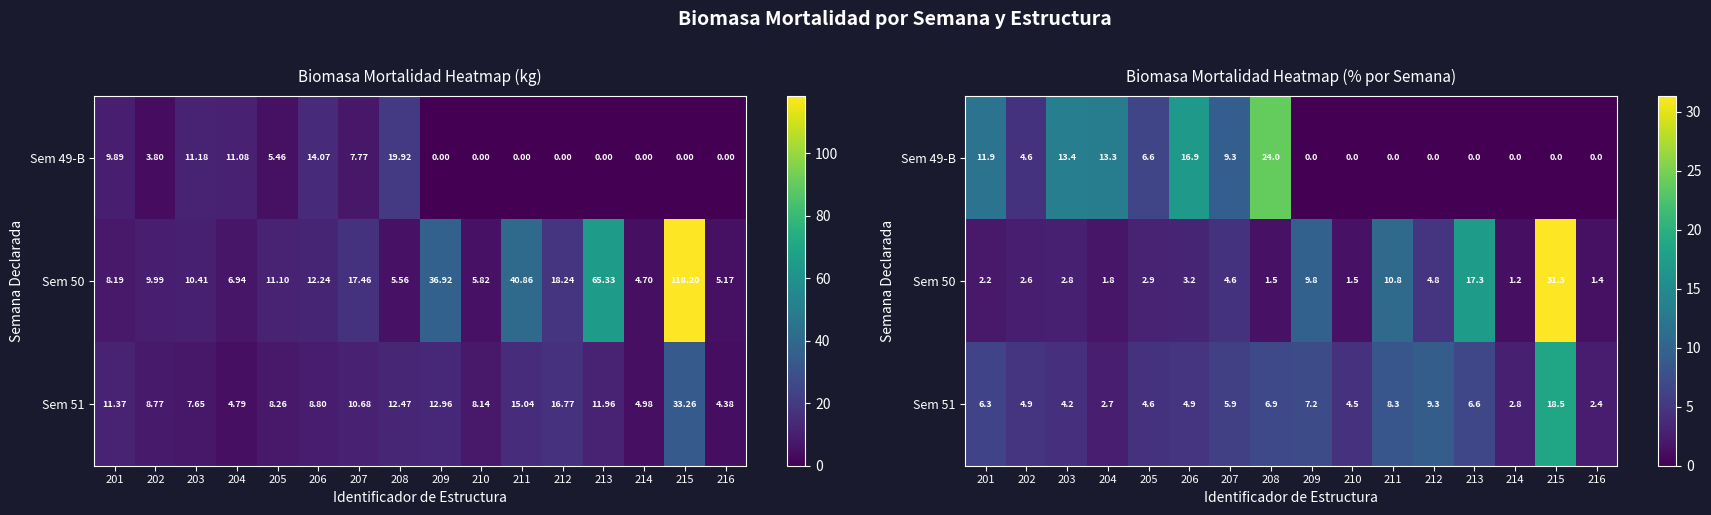

Which series has the widest spread of values?

Sem 50